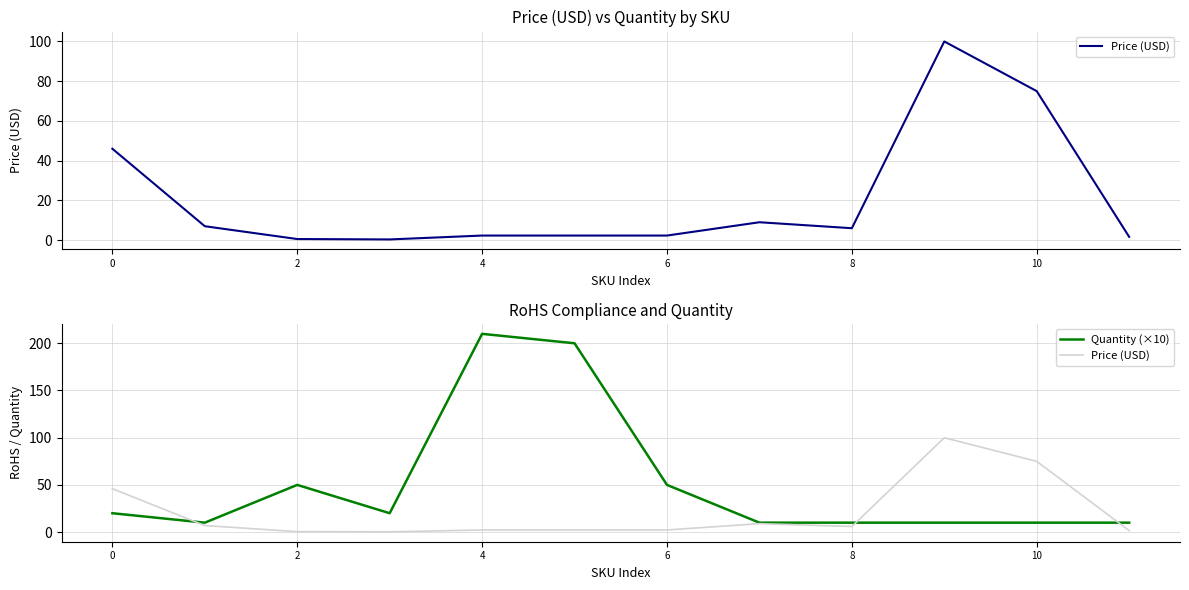

At which label does Price (USD) reach its peak?

9